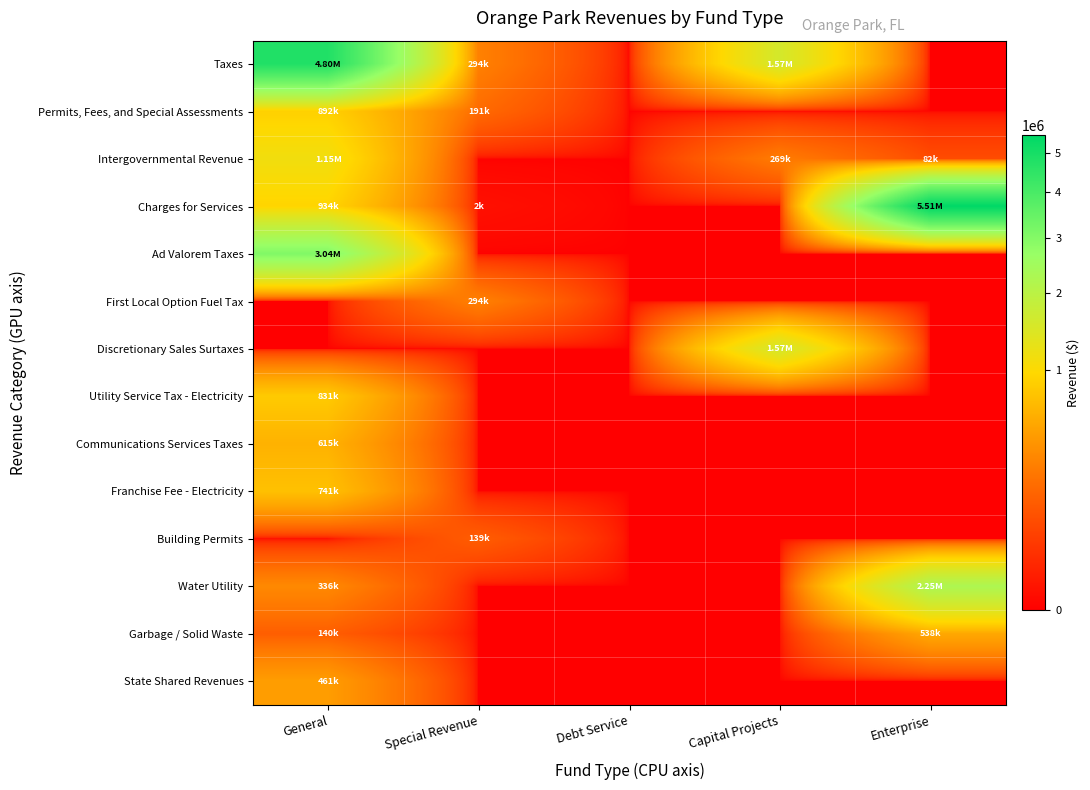

Reading right to left, transcribe all the data shown in this chart.

Taxes: Enterprise=0	Capital Projects=1572054	Debt Service=0	Special Revenue=294402	General=4802227
Permits, Fees, and Special Assessments: Enterprise=0	Capital Projects=0	Debt Service=0	Special Revenue=190643	General=892370
Intergovernmental Revenue: Enterprise=81676	Capital Projects=269435	Debt Service=0	Special Revenue=0	General=1146291
Charges for Services: Enterprise=5511331	Capital Projects=0	Debt Service=0	Special Revenue=1680	General=934358
Ad Valorem Taxes: Enterprise=0	Capital Projects=0	Debt Service=0	Special Revenue=0	General=3037653
First Local Option Fuel Tax: Enterprise=0	Capital Projects=0	Debt Service=0	Special Revenue=294402	General=0
Discretionary Sales Surtaxes: Enterprise=0	Capital Projects=1572054	Debt Service=0	Special Revenue=0	General=0
Utility Service Tax - Electricity: Enterprise=0	Capital Projects=0	Debt Service=0	Special Revenue=0	General=830864
Communications Services Taxes: Enterprise=0	Capital Projects=0	Debt Service=0	Special Revenue=0	General=614875
Franchise Fee - Electricity: Enterprise=0	Capital Projects=0	Debt Service=0	Special Revenue=0	General=741193
Building Permits: Enterprise=0	Capital Projects=0	Debt Service=0	Special Revenue=138640	General=0
Water Utility: Enterprise=2248658	Capital Projects=0	Debt Service=0	Special Revenue=0	General=336100
Garbage / Solid Waste: Enterprise=538405	Capital Projects=0	Debt Service=0	Special Revenue=0	General=140000
State Shared Revenues: Enterprise=0	Capital Projects=0	Debt Service=0	Special Revenue=0	General=460905